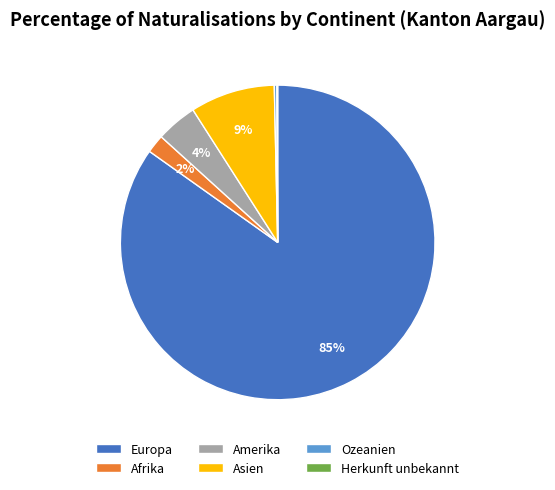

Is it true that Europa is 85% of the pie?

True